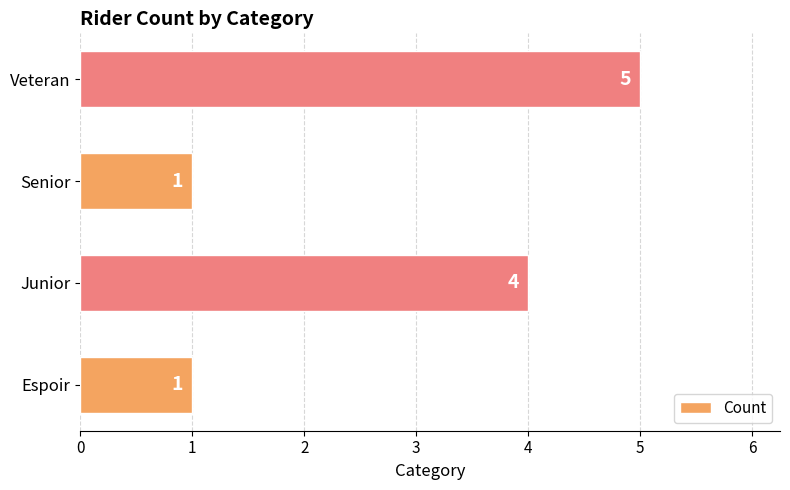

What is the change in value from Junior to Senior?

-3